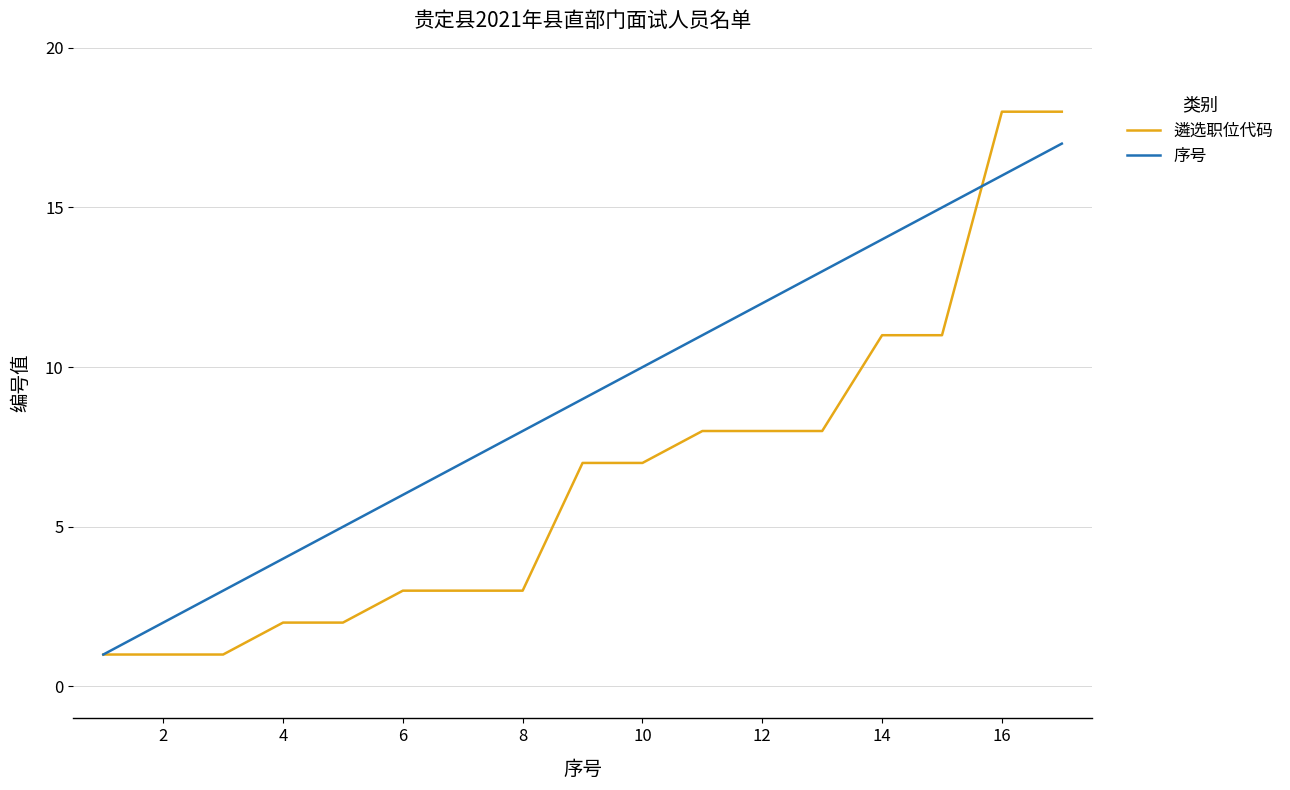

What is the minimum value for 遴选职位代码?

1